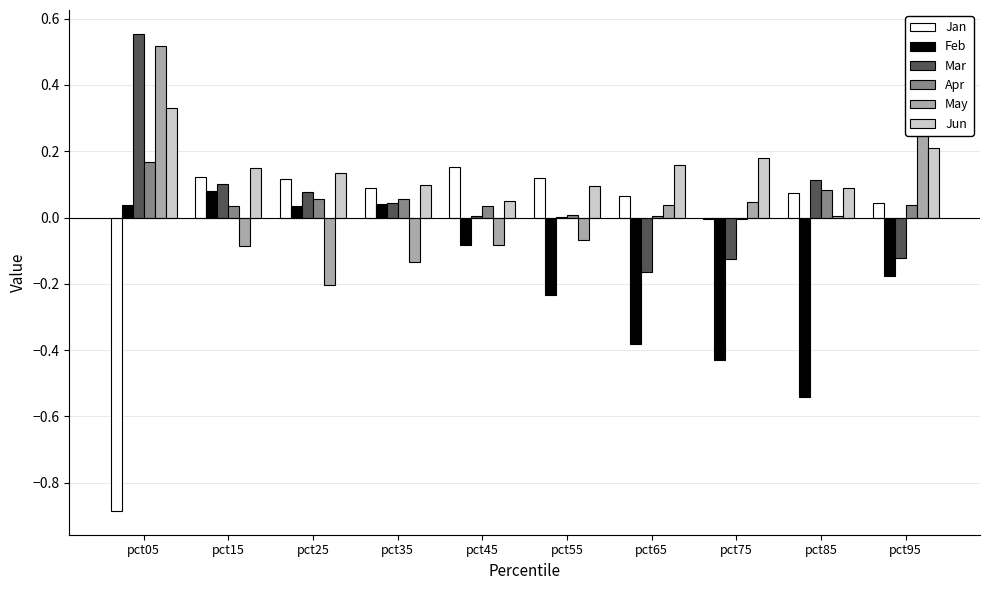

Does the chart contain stacked bars?

No